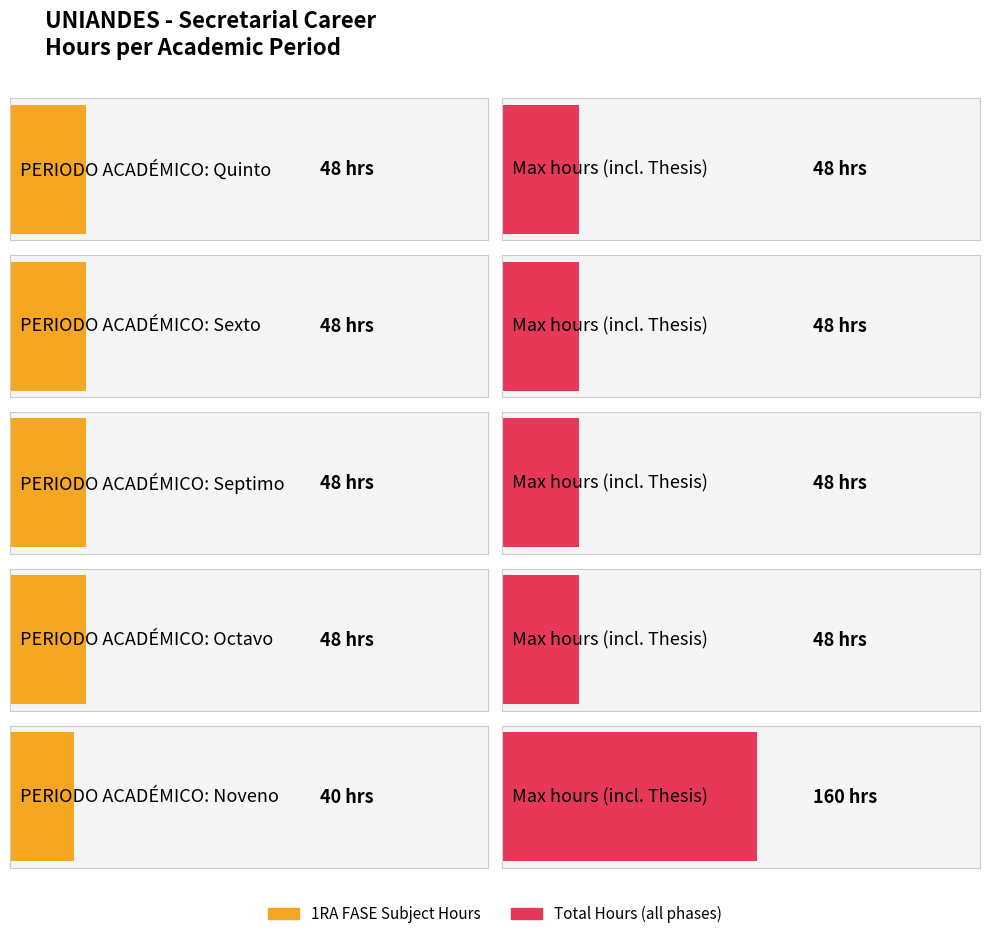

At how many categories does at least one series exceed 59?

1